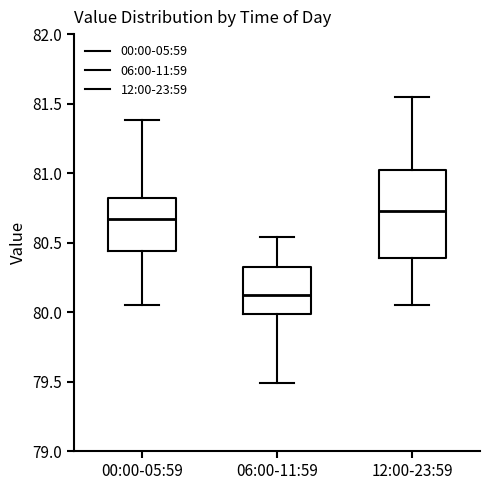

Reading left to right, read every box against the y-axis: the position of its median line, the range the box covers, and the ends of its whiskers. The values are not printed on the chart, so give them approximately, as read against the axis.

00:00-05:59: median 80.65, box 80.45 to 80.80, whiskers 80.05 to 81.40
06:00-11:59: median 80.10, box 80.00 to 80.35, whiskers 79.50 to 80.55
12:00-23:59: median 80.75, box 80.40 to 81.05, whiskers 80.05 to 81.55